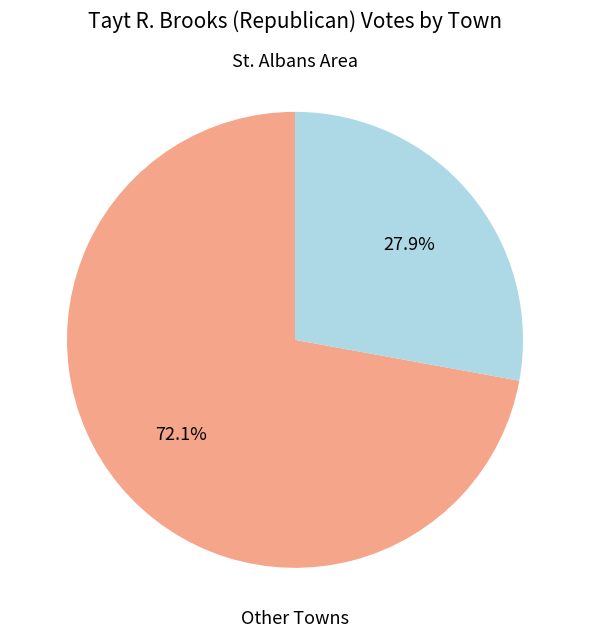

Is there a majority slice in this chart?

Yes